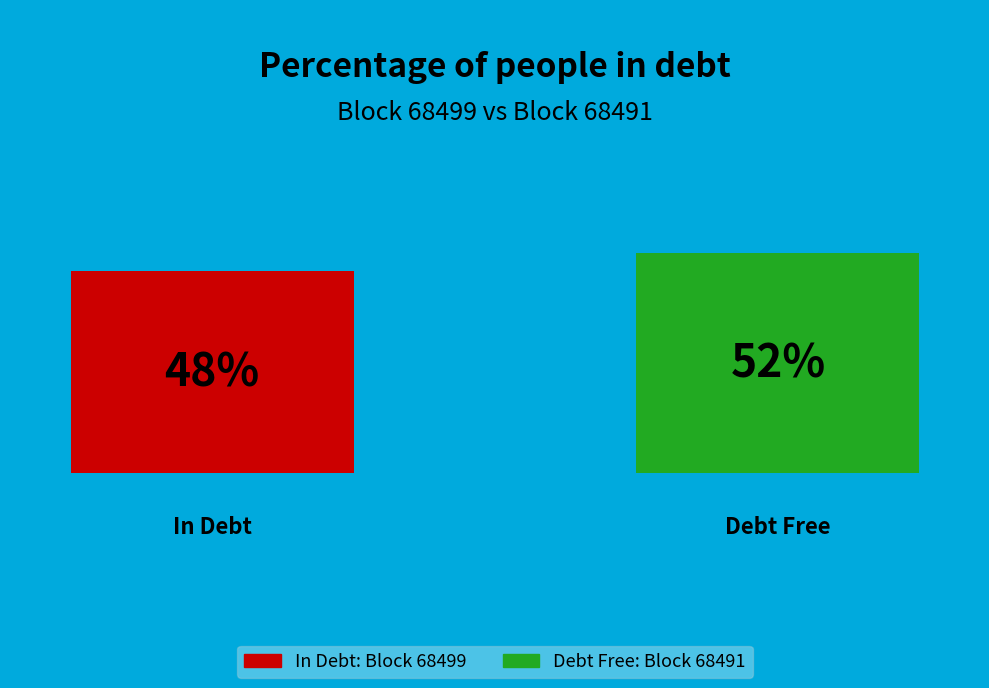

How many bars are there in each group?

2